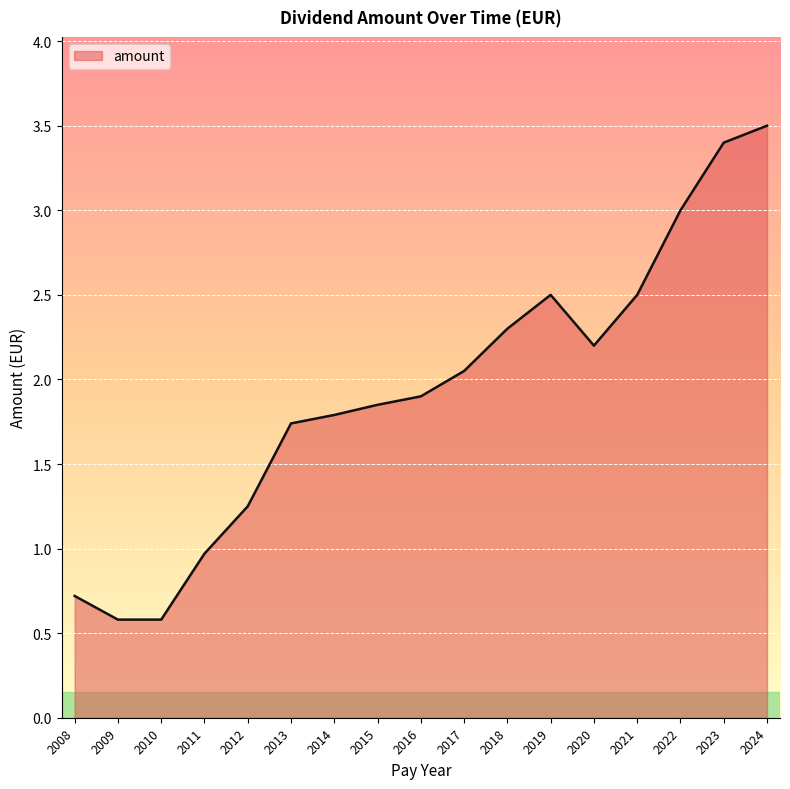

At which category does the data reach its first local peak?

2019